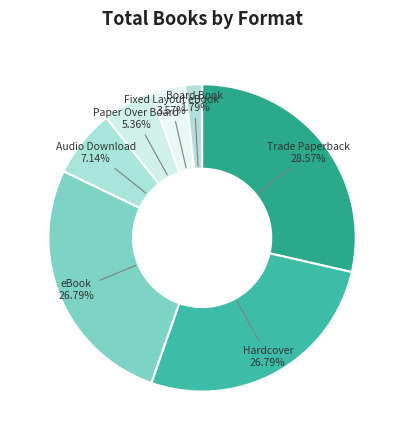

Rank the categories by value from highest to lowest.

Trade Paperback, Hardcover, eBook, Audio Download, Paper Over Board, Fixed Layout eBook, Board Book